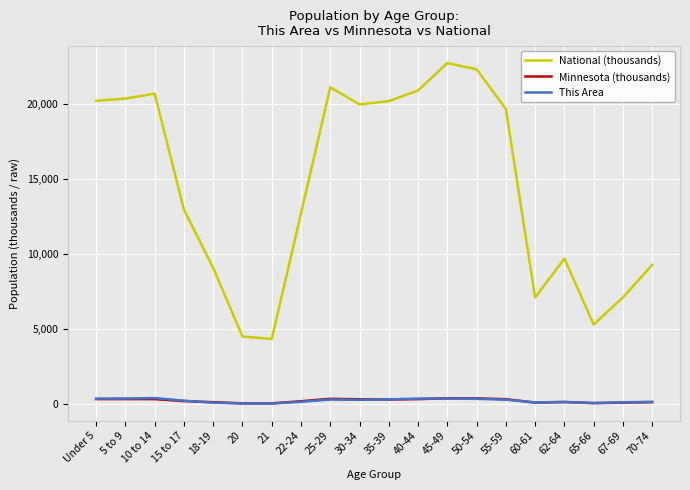

At which label is National (thousands) closest to 13531?

15 to 17